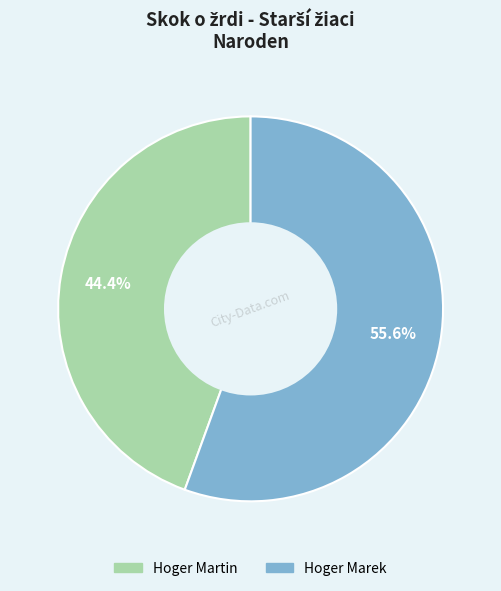

Count the number of slices in the pie.

2